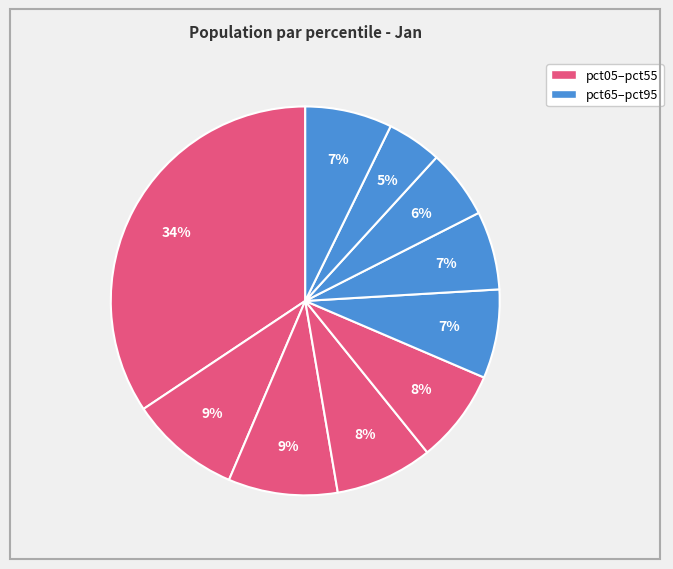

Rank the categories by value from highest to lowest.

pct05, pct15, pct25, pct35, pct45, pct55, pct95, pct65, pct75, pct85